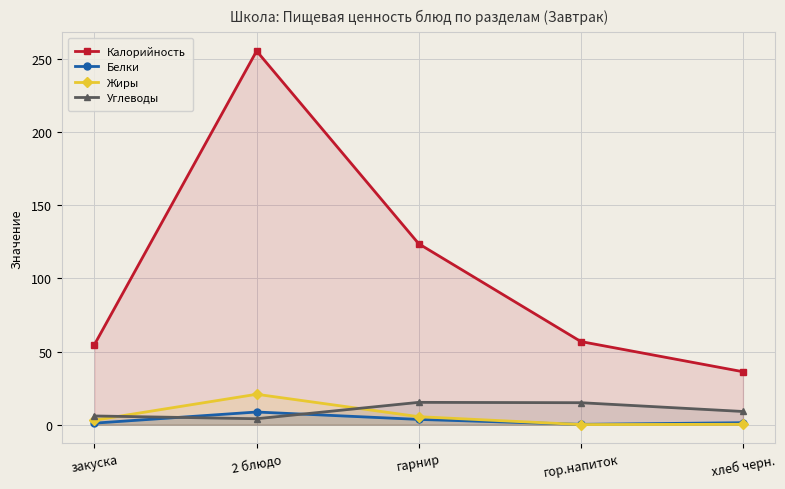

Where do Белки and Жиры first cross each other?

гарнир and гор.напиток